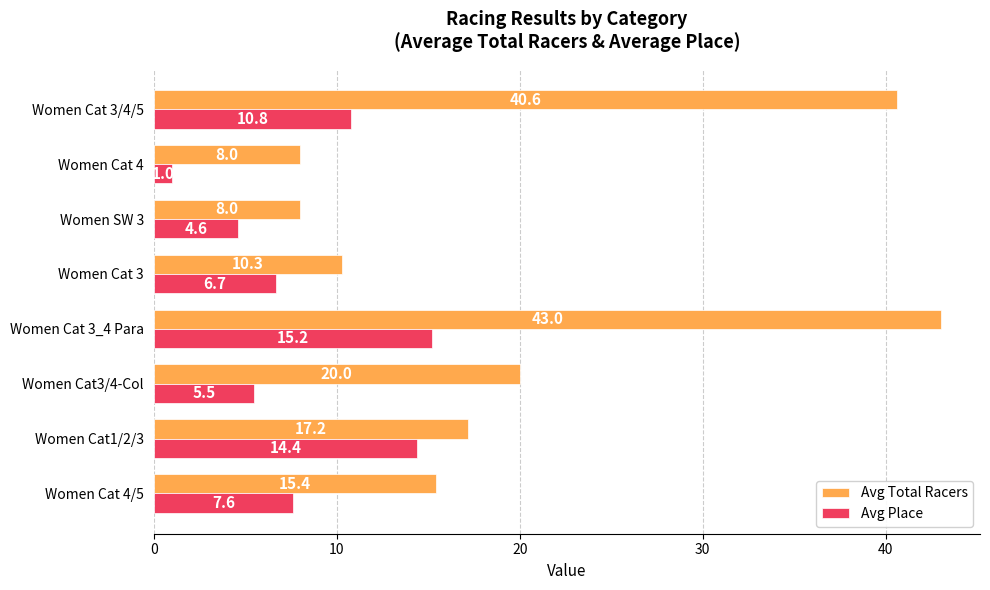

Is the value of Avg Total Racers at Women Cat 3_4 Para greater than the value of Avg Place at Women Cat 4/5?

Yes